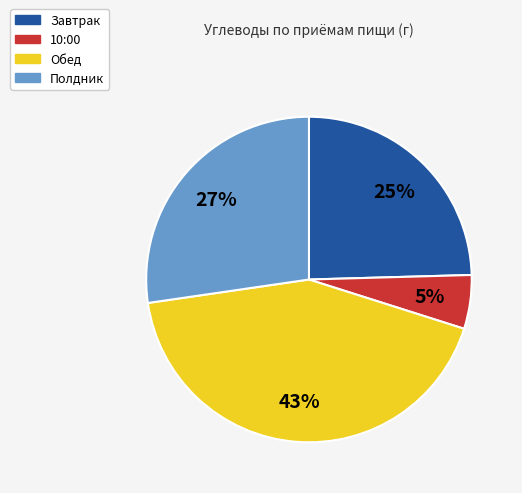

Does Полдник represent more than half of the total?

No